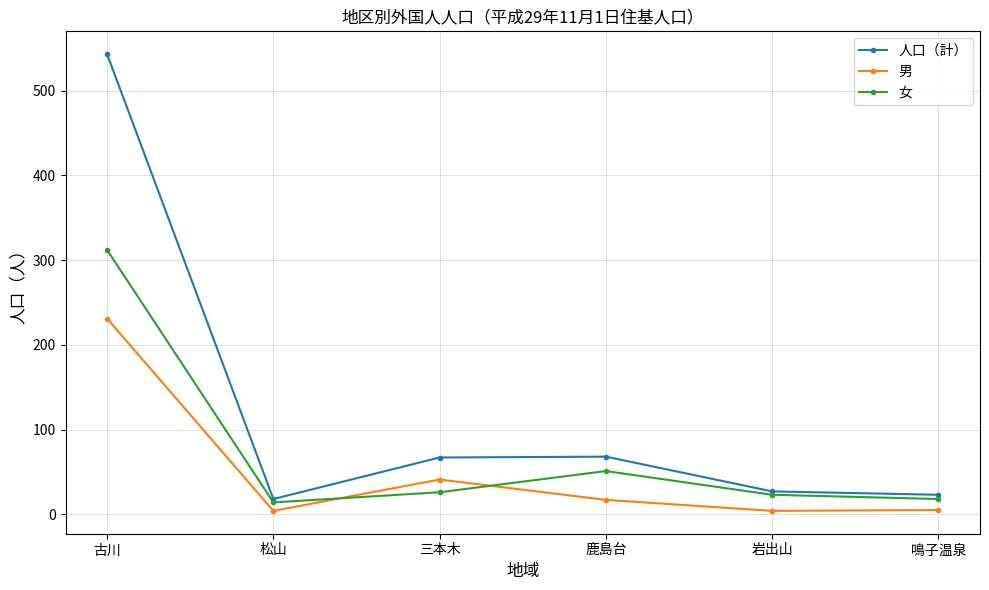

List the series in order of their peak value, highest first.

人口（計）, 女, 男